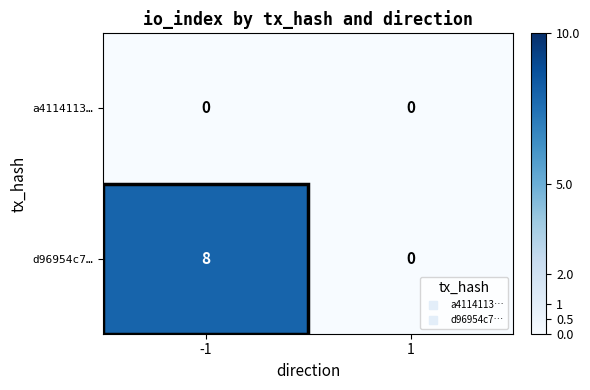

What is the total value across all series at -1?

8